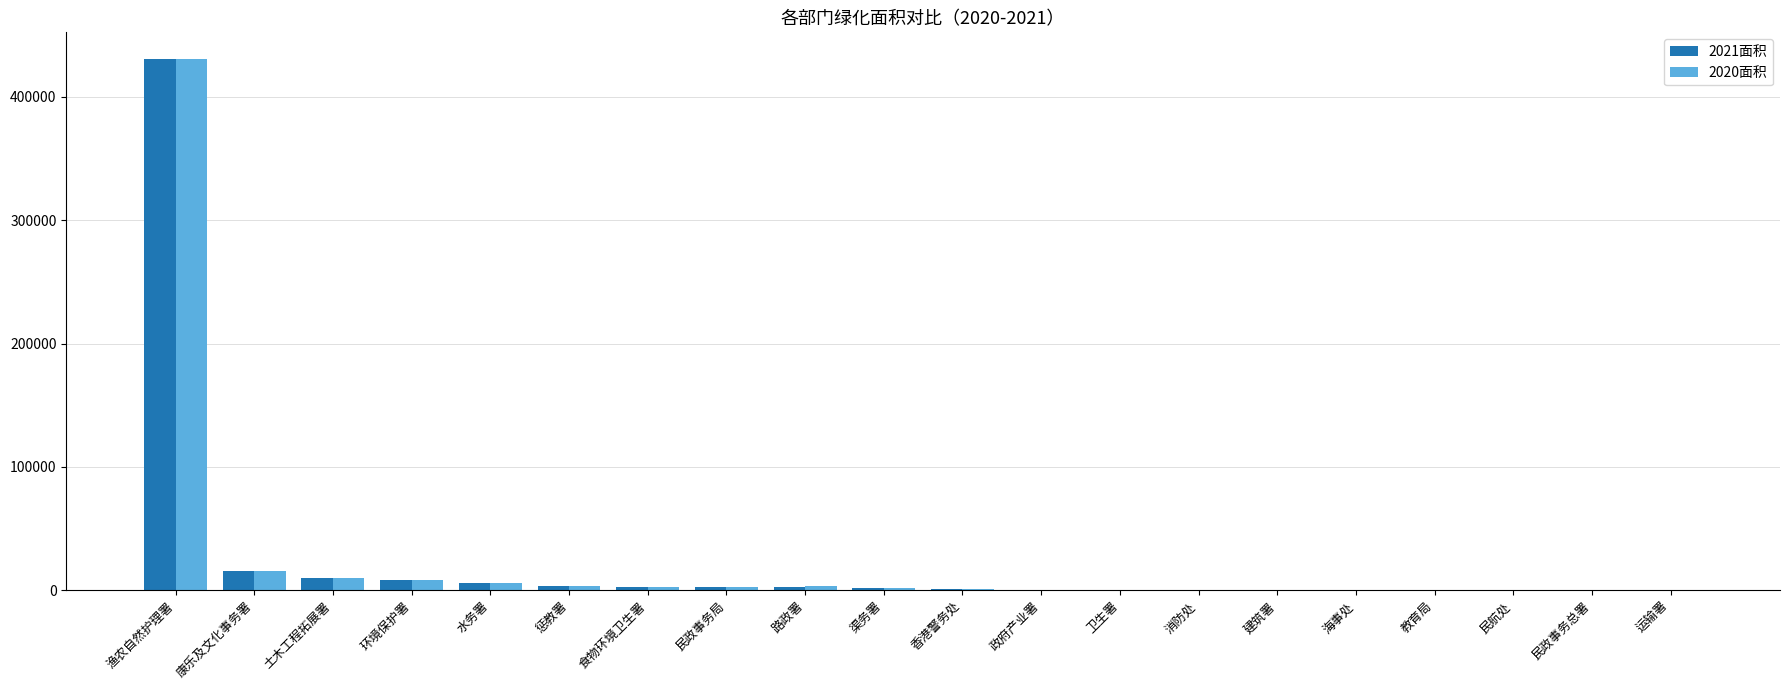

How many groups of bars are there?

20